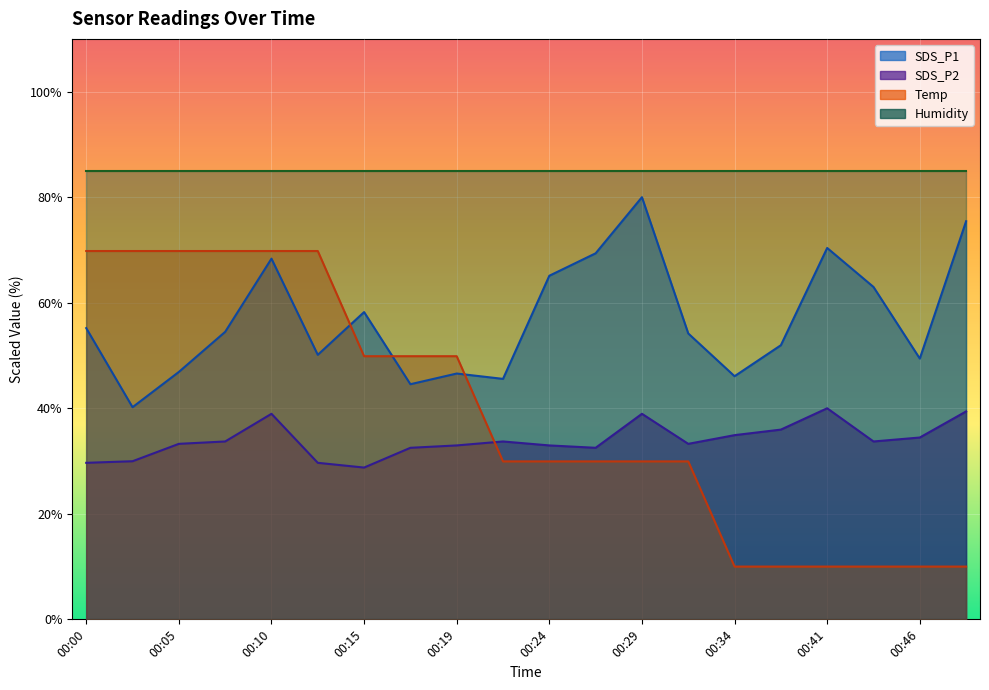

At how many categories does at least one series exceed 28?

20